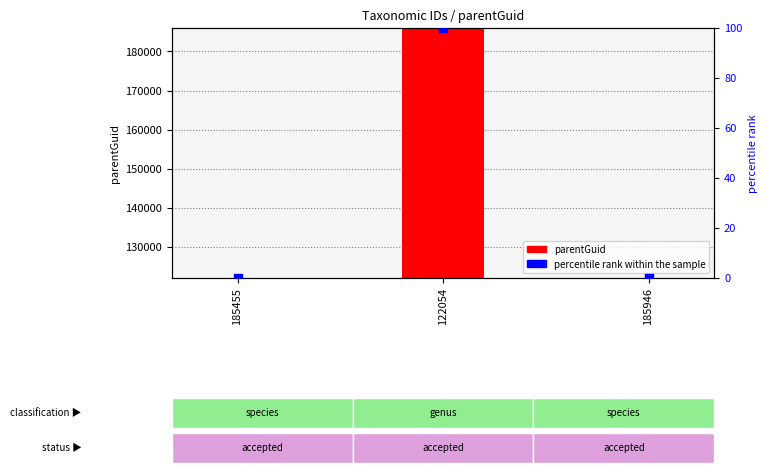

Which series reaches the maximum Y coordinate?

parentGuid